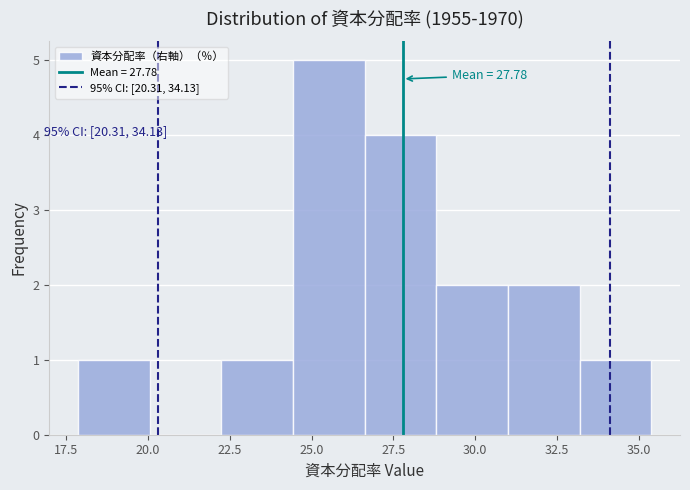

Which range on the x-axis has the tallest bar?

24.5 to 26.5